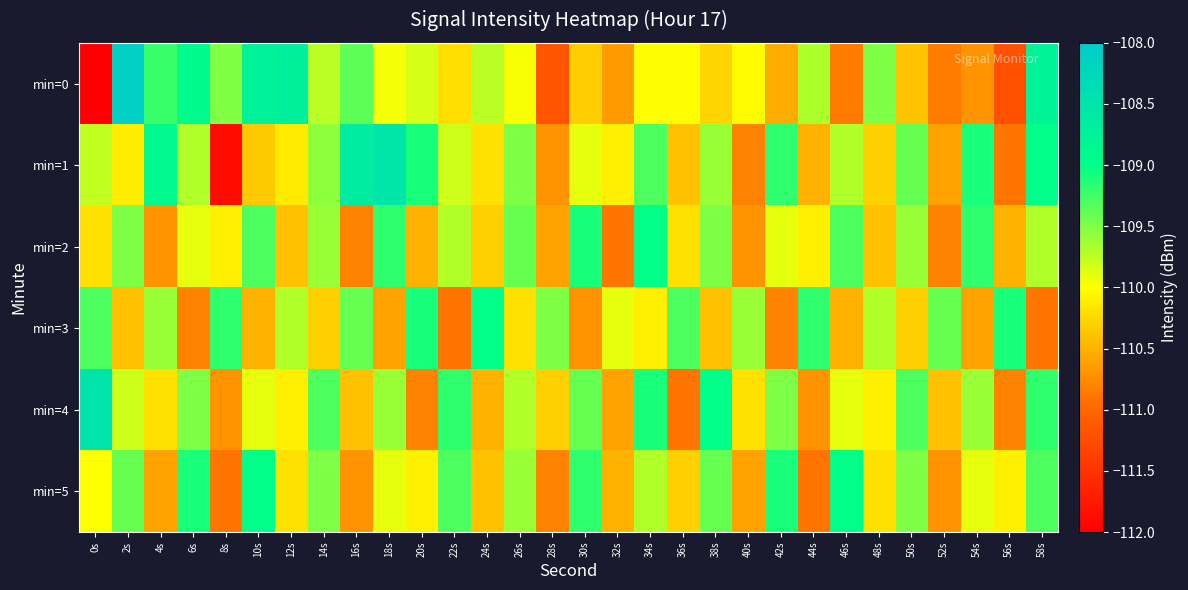

How many data points does each series have?

30